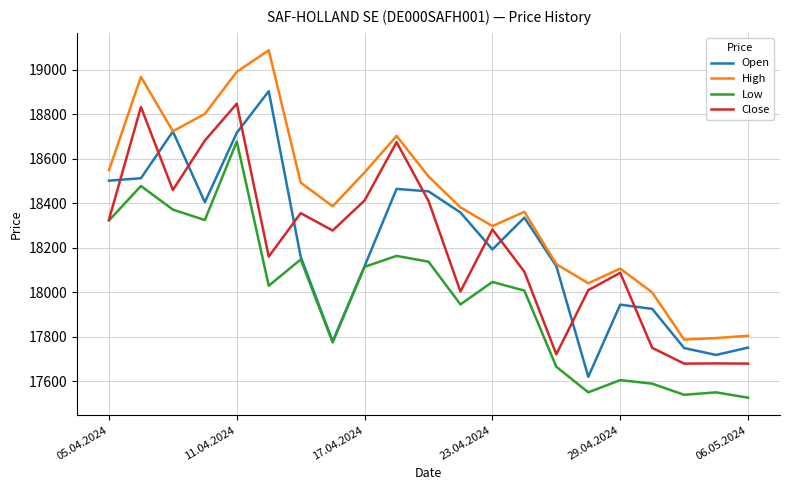

What is the lowest value of the Open series?

17620